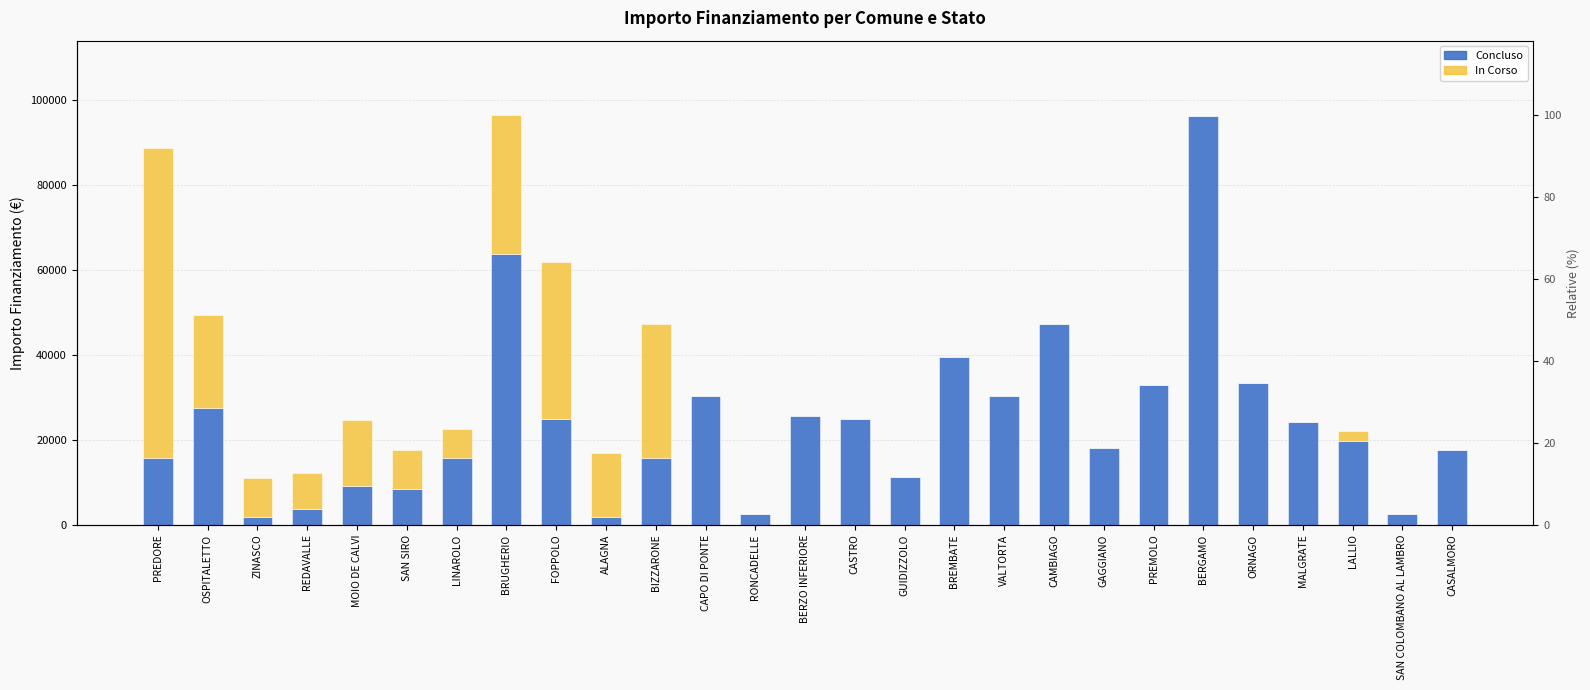

At which category does the chart reach its peak across all series?

BERGAMO